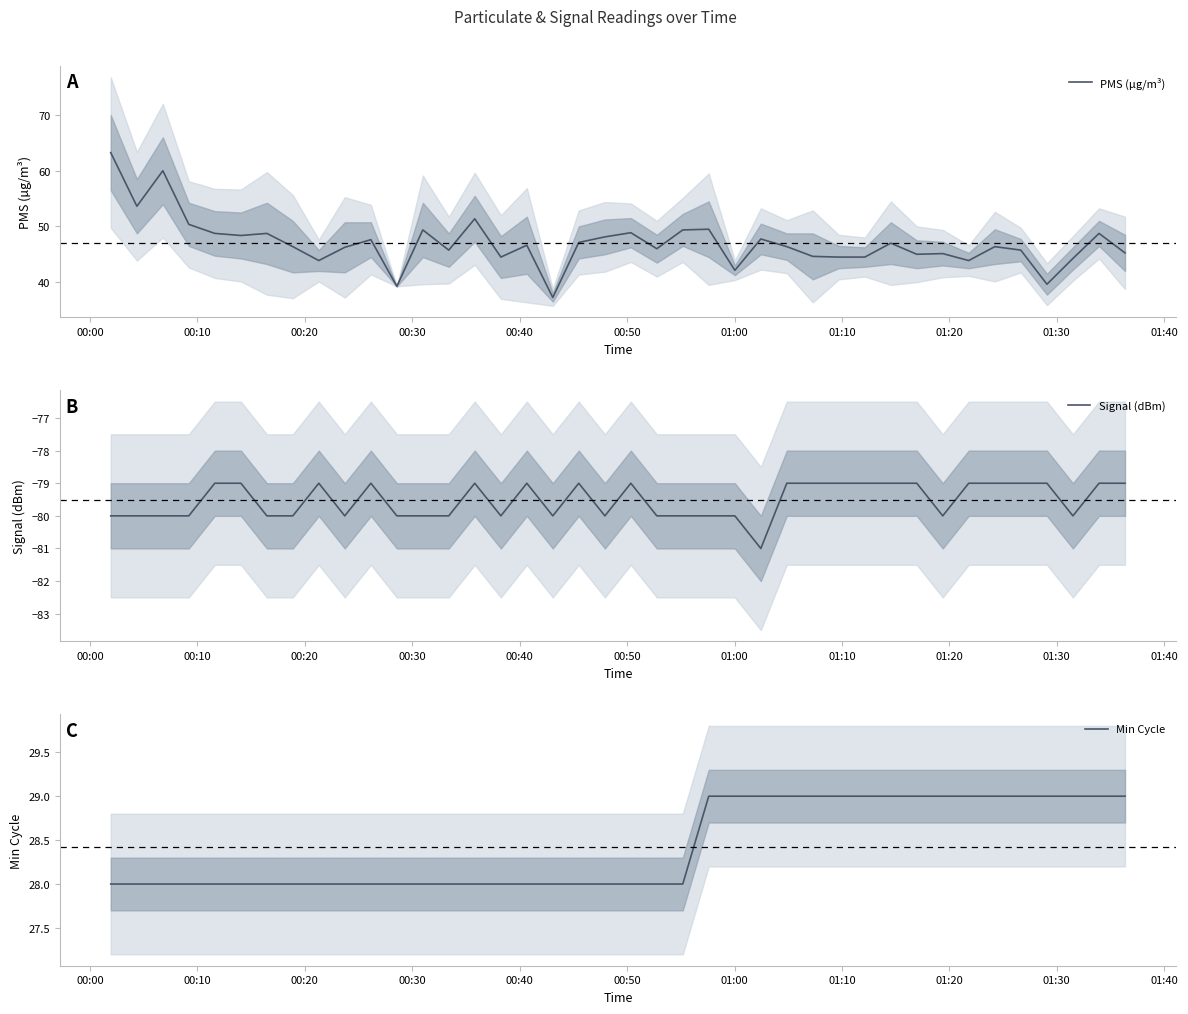

Is this an area chart (filled region under the line)?

No